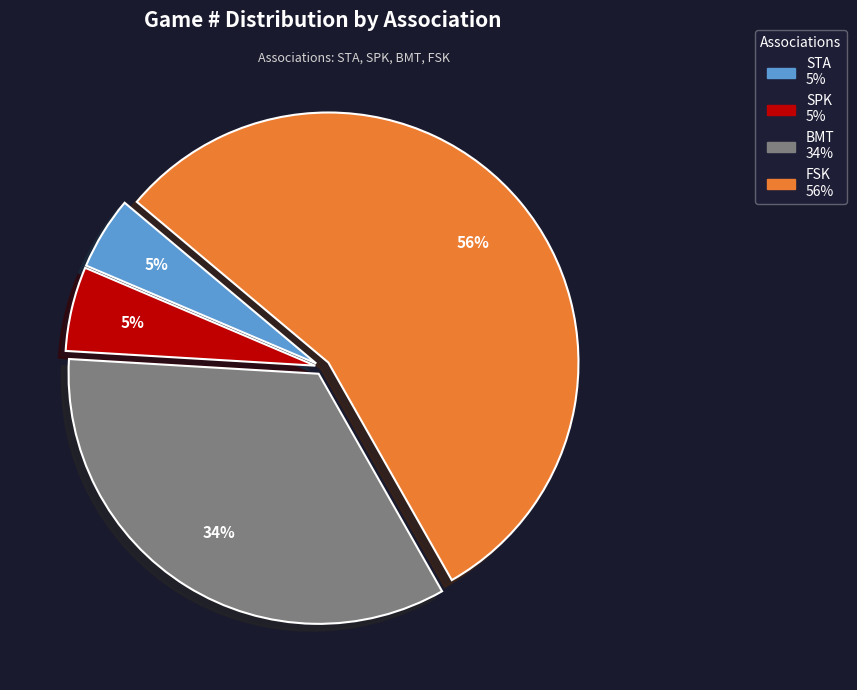

What percentage is the BMT slice, to the nearest percent?

34%